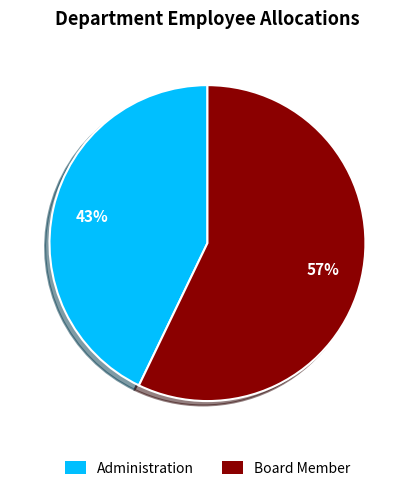

Is there a majority slice in this chart?

Yes